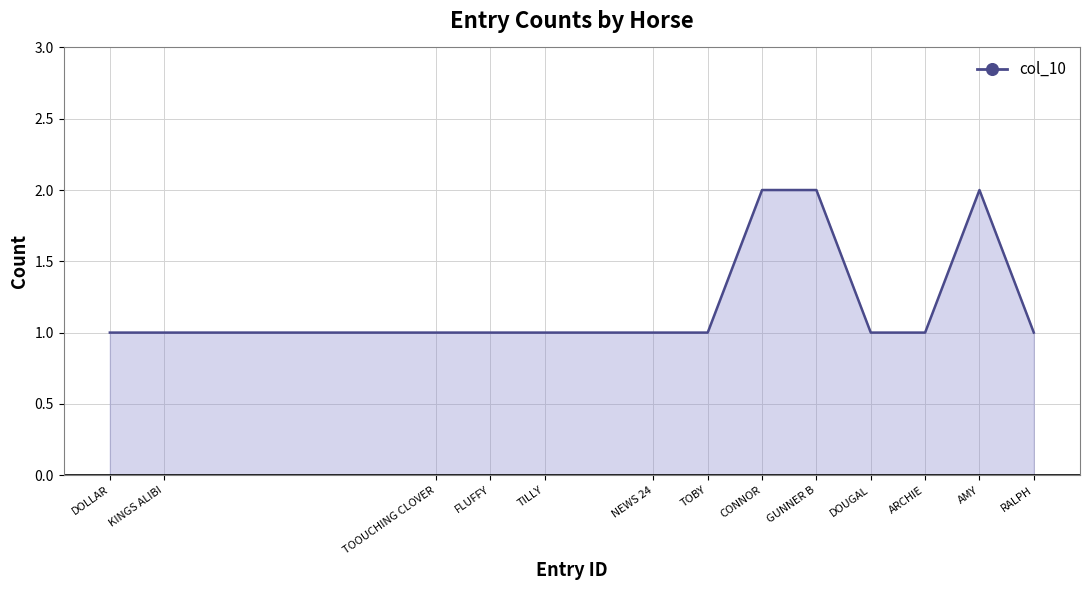

What is the sum of the values at TILLY and FLUFFY?

2